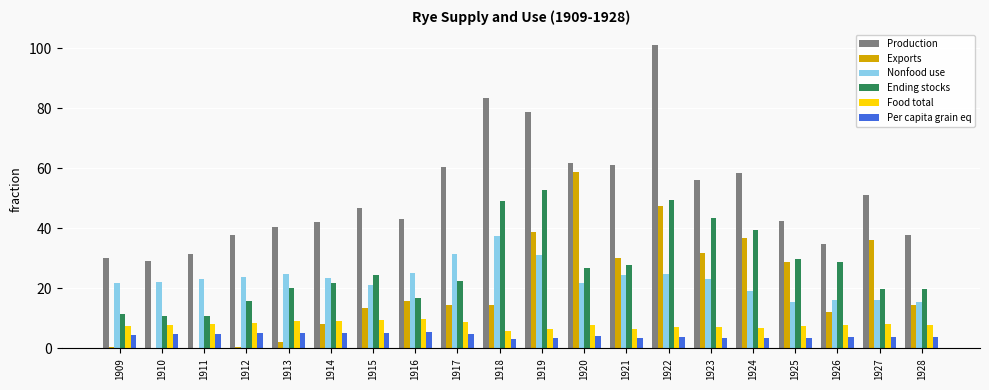

How many data points does each series have?

20